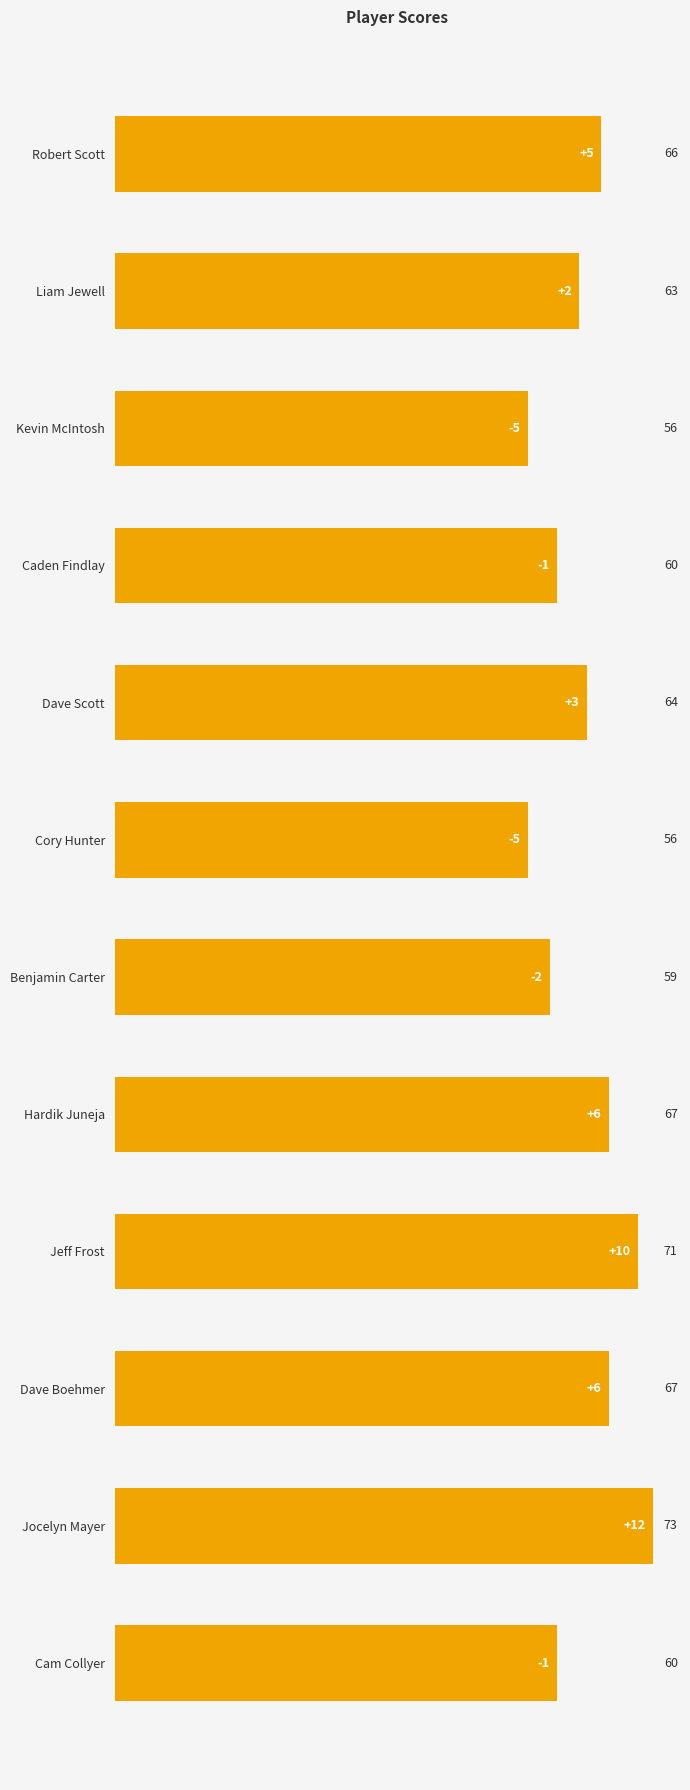

The chart shows a value of 60 at Caden Findlay. True or false?

True